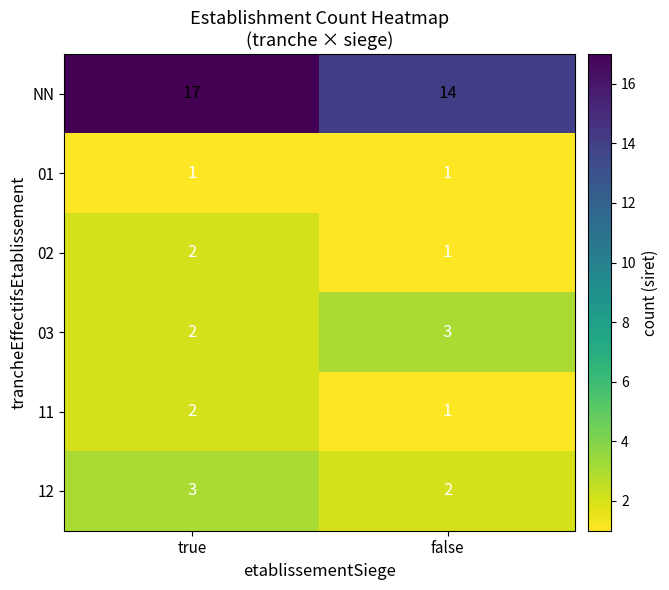

Which category has the highest value in the 03 series?

false